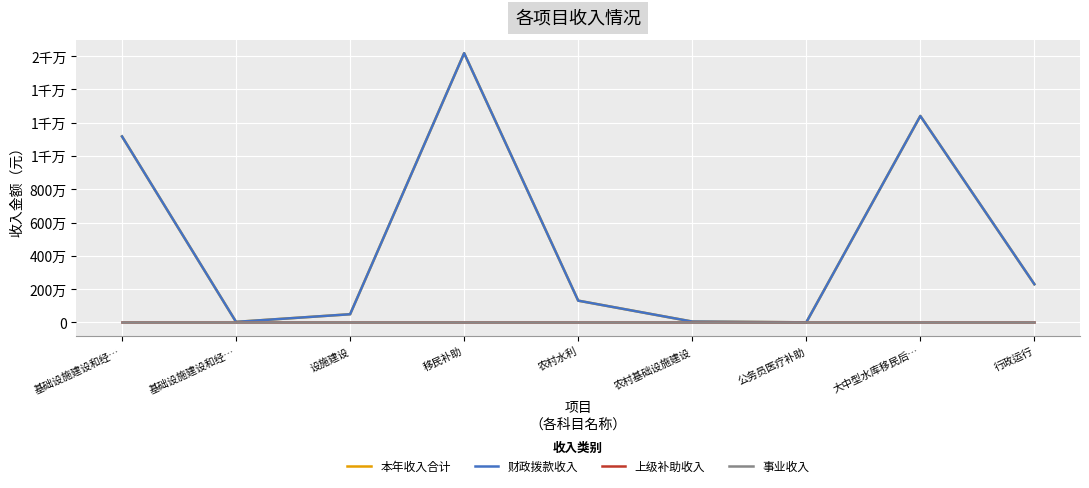

Is this an area chart (filled region under the line)?

No